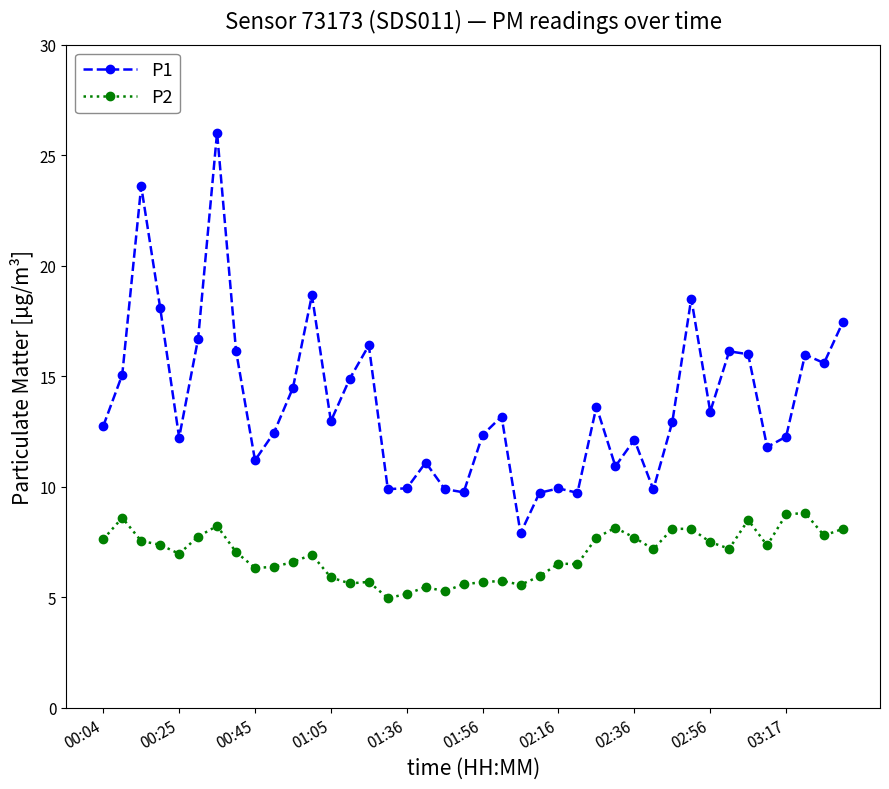

True or false: P2 and P1 cross at least once.

False